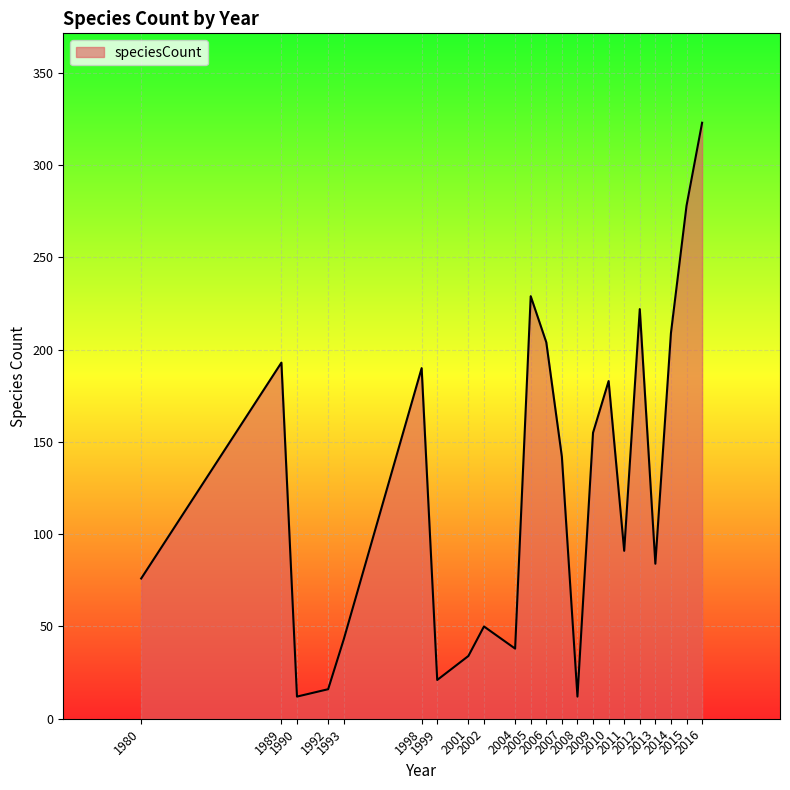

What is the difference between the values at 2001 and 2014?

175